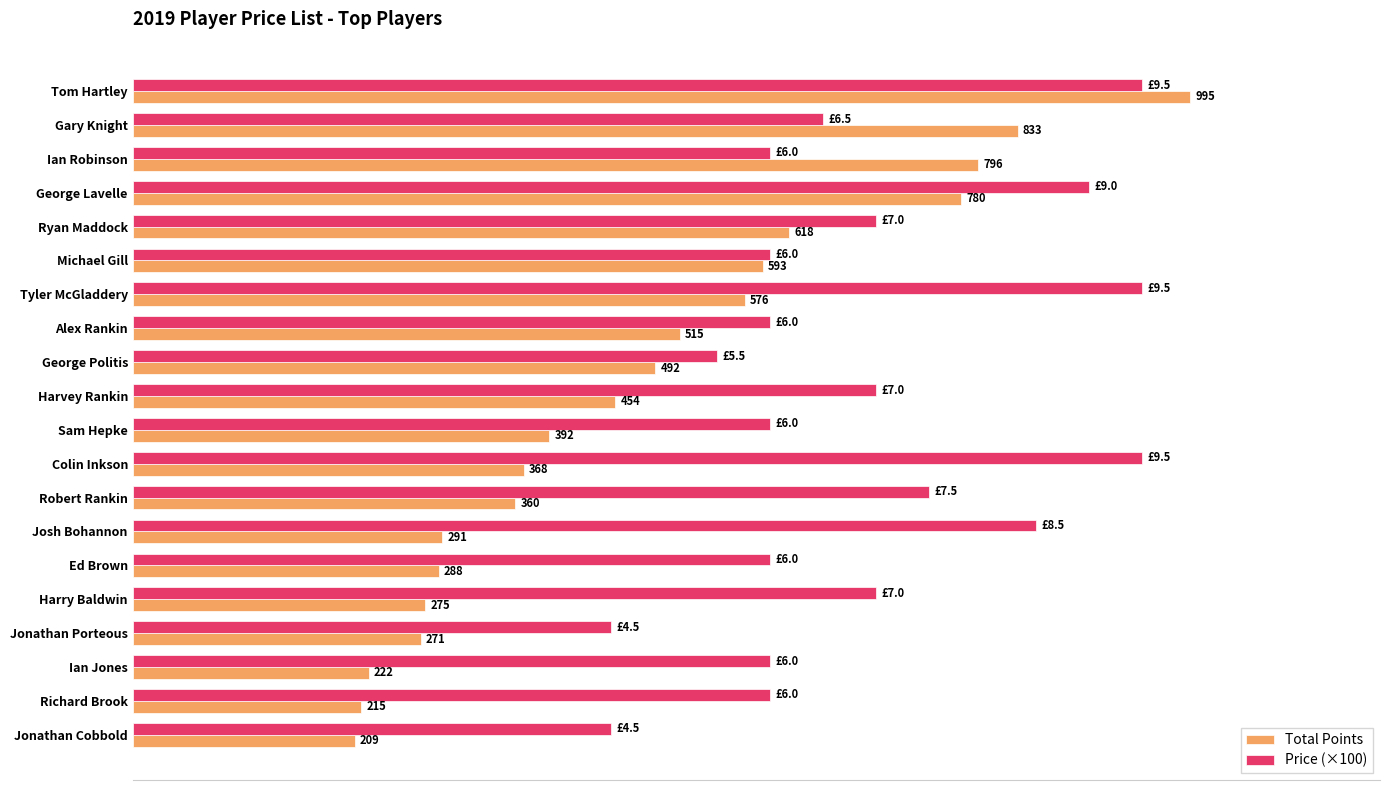

Which category has the lowest value in the Total Points series?

Jonathan Cobbold